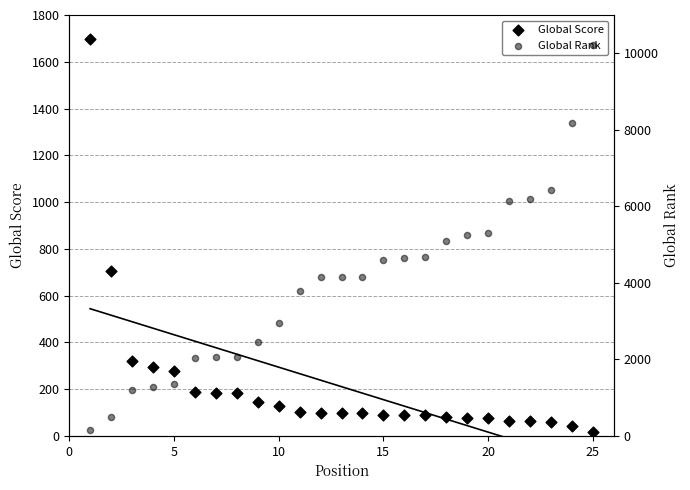

Is the value of Global Score at 18 greater than the value of Global Rank at 15?

No